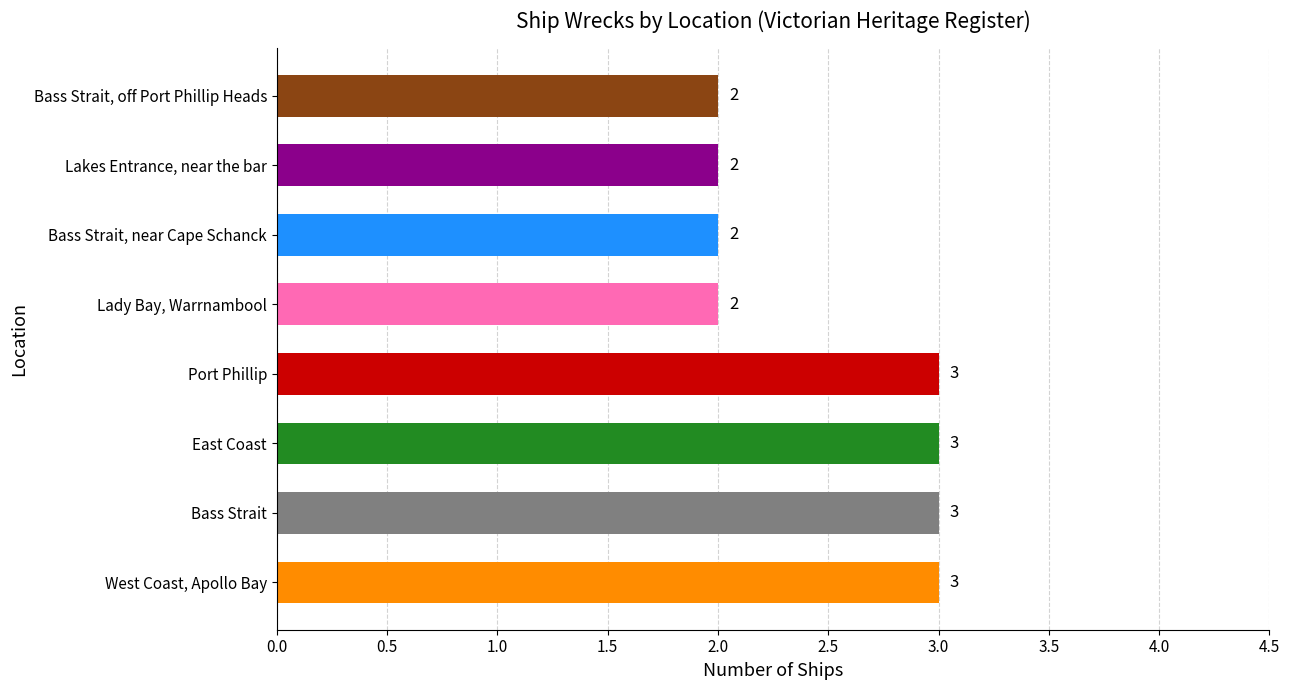

Is it true that the value at Port Phillip is 5?

False